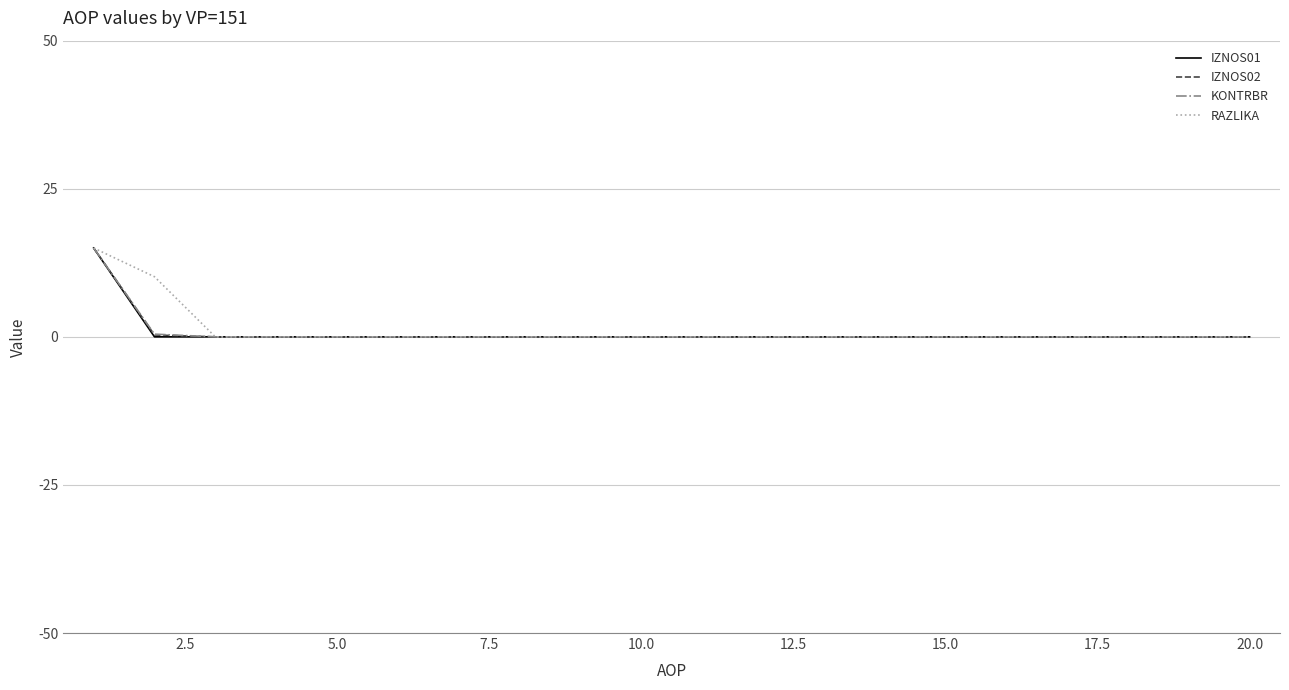

What is the highest value of the RAZLIKA series?

15.0